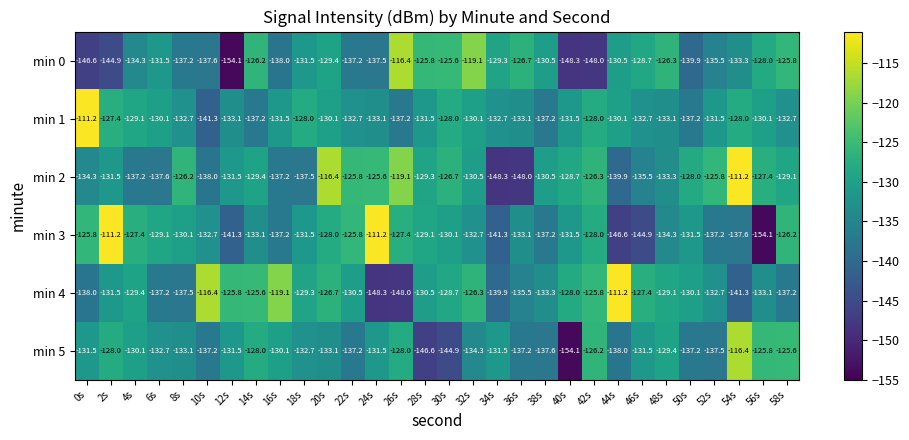

At 52s, list the series in order from largest to smallest.

min 2, min 1, min 4, min 0, min 3, min 5